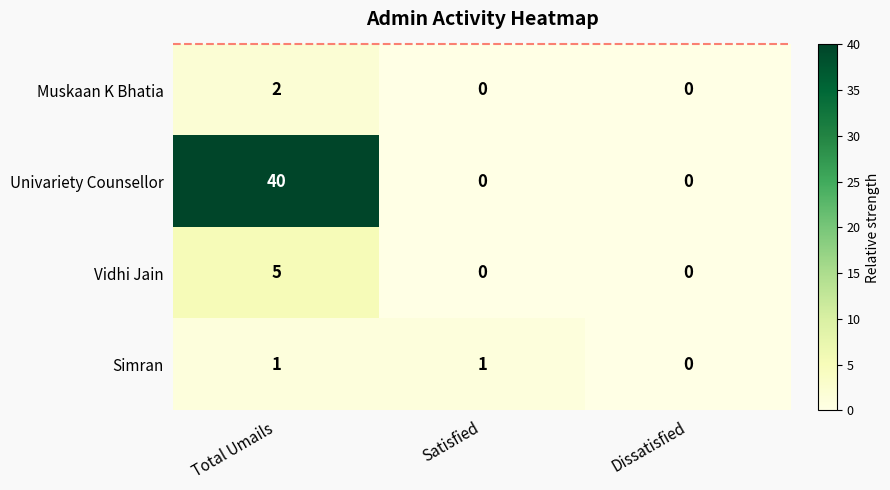

Which series has the largest range (max minus min)?

Univariety Counsellor